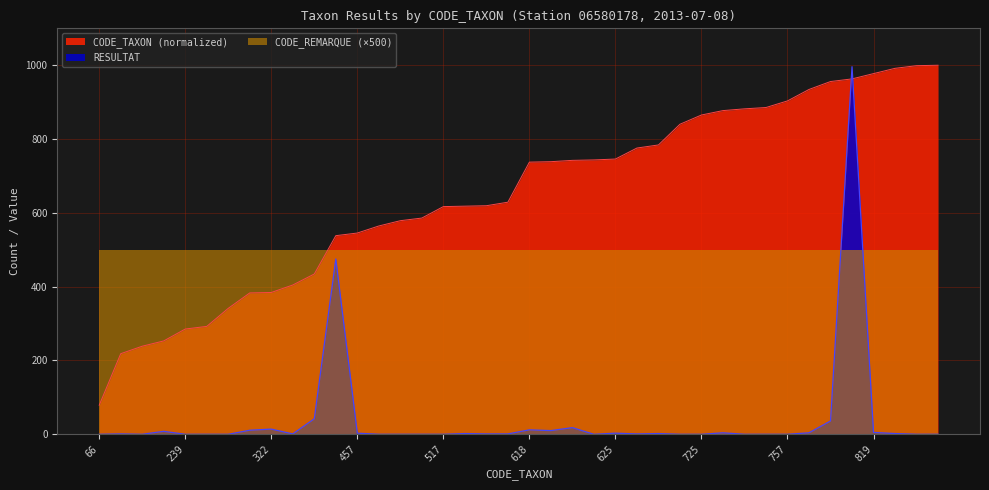

At which category is the sum across all series the highest?

807